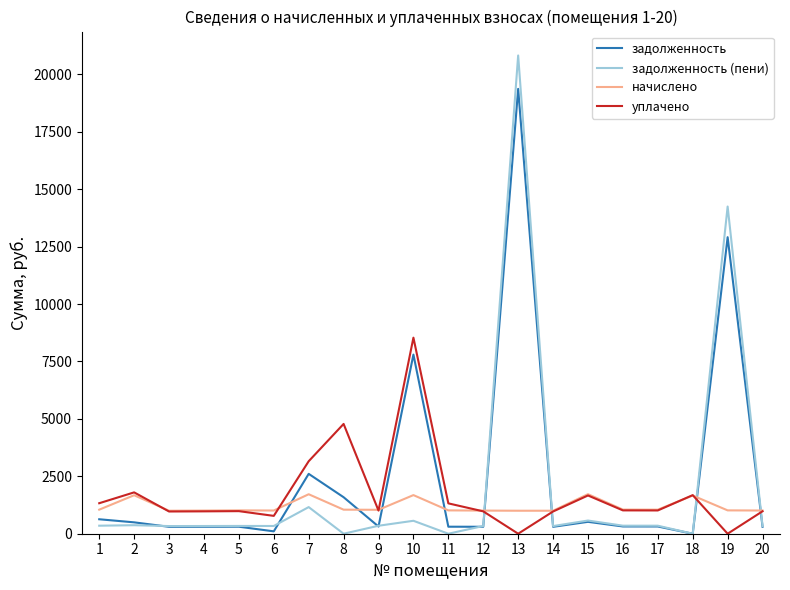

The задолженность (пени) series shows 573.9 at 15. True or false?

True